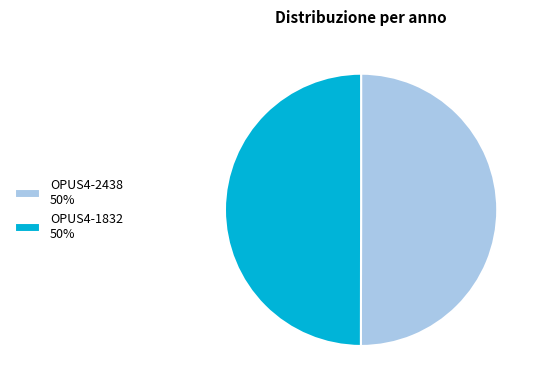

True or false: OPUS4-1832 accounts for 40% of the total.

False